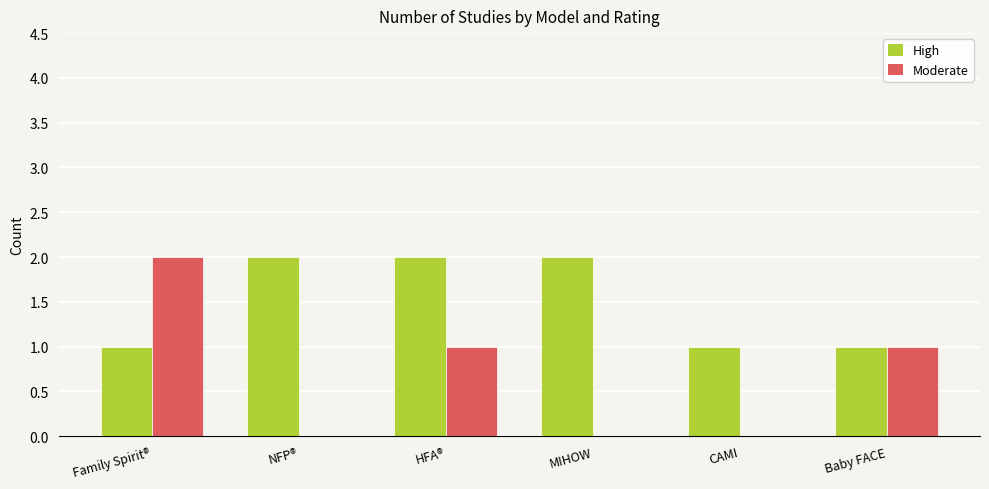

The value of High at CAMI is 1. True or false?

True